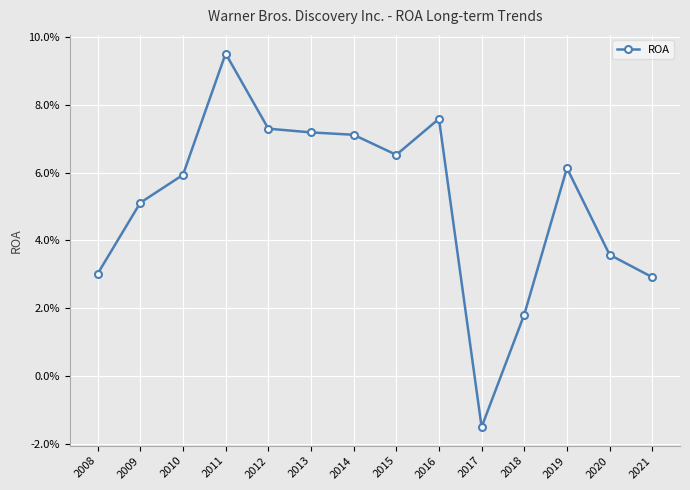

What is the sum of the values at 2016 and 2011?

0.2